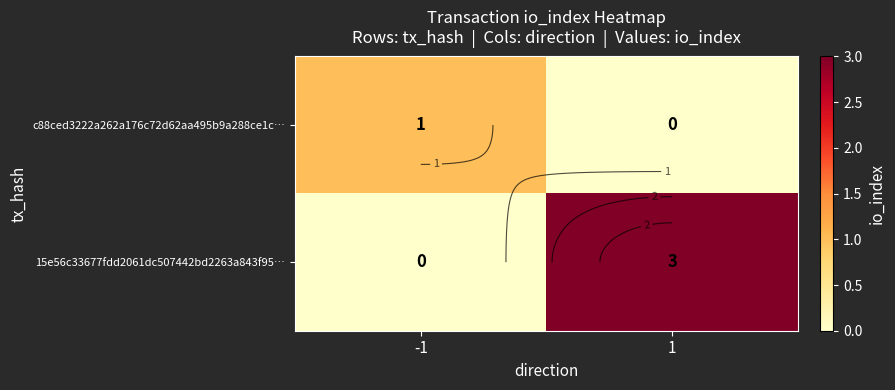

What is the sum of the 15e56c33677fdd2061dc507442bd2263a843f95… values at -1 and 1?

3